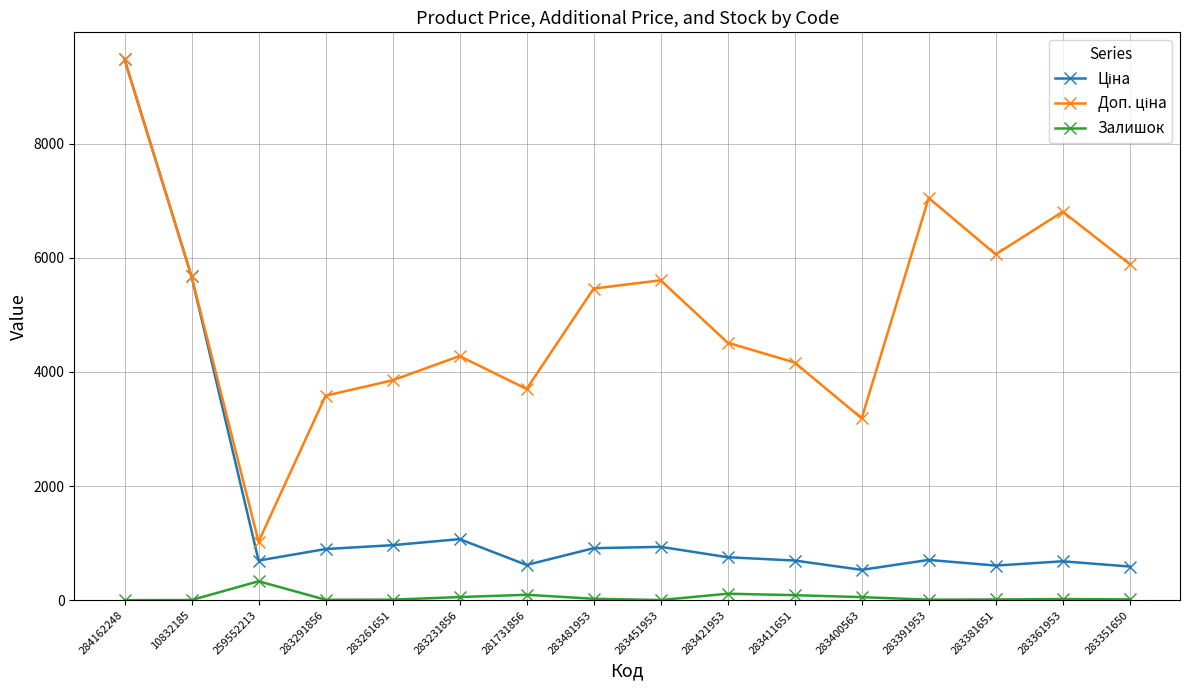

Count the number of data series in this chart.

3